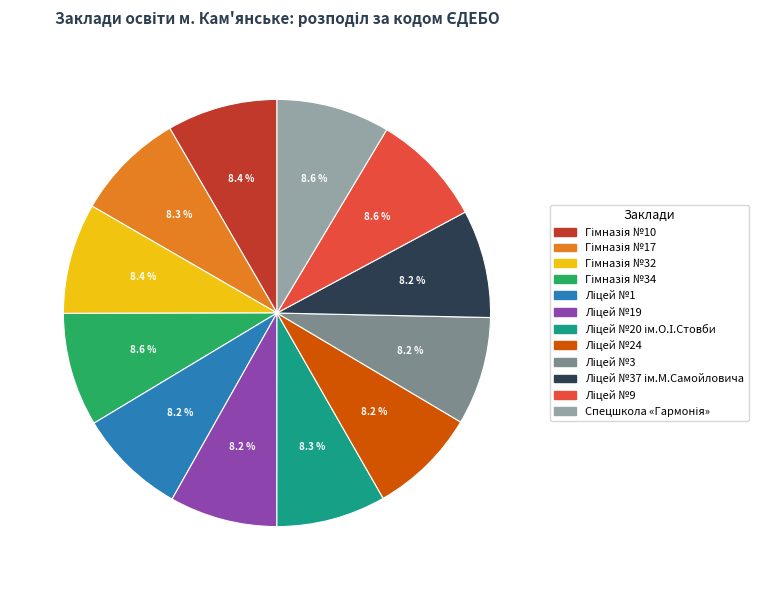

Does any single category account for the majority?

No